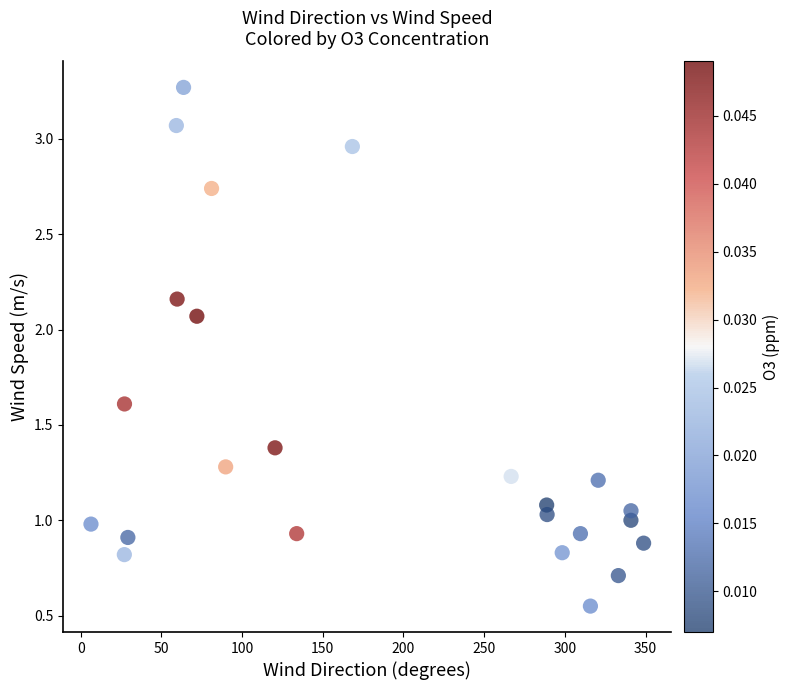

What is the range of X values (max minus min)?

342.4